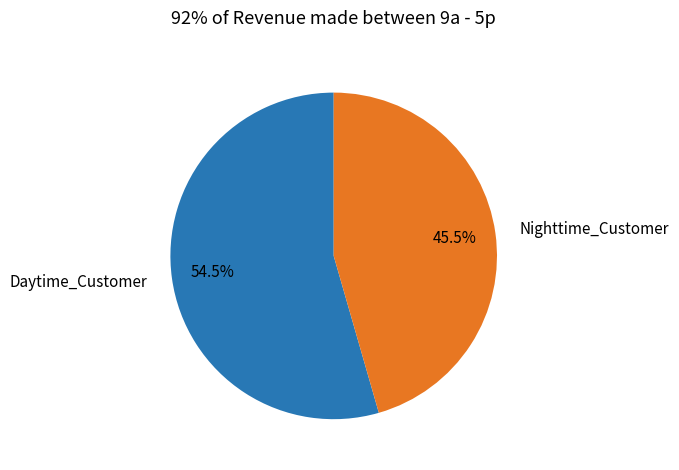

Approximately how many times larger is the value at Daytime_Customer compared to Nighttime_Customer?

1.2